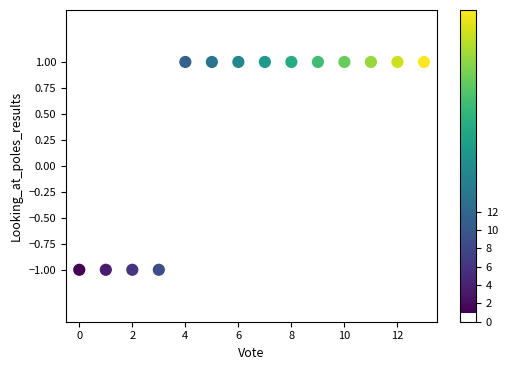

Count the number of points in this scatter plot.

14